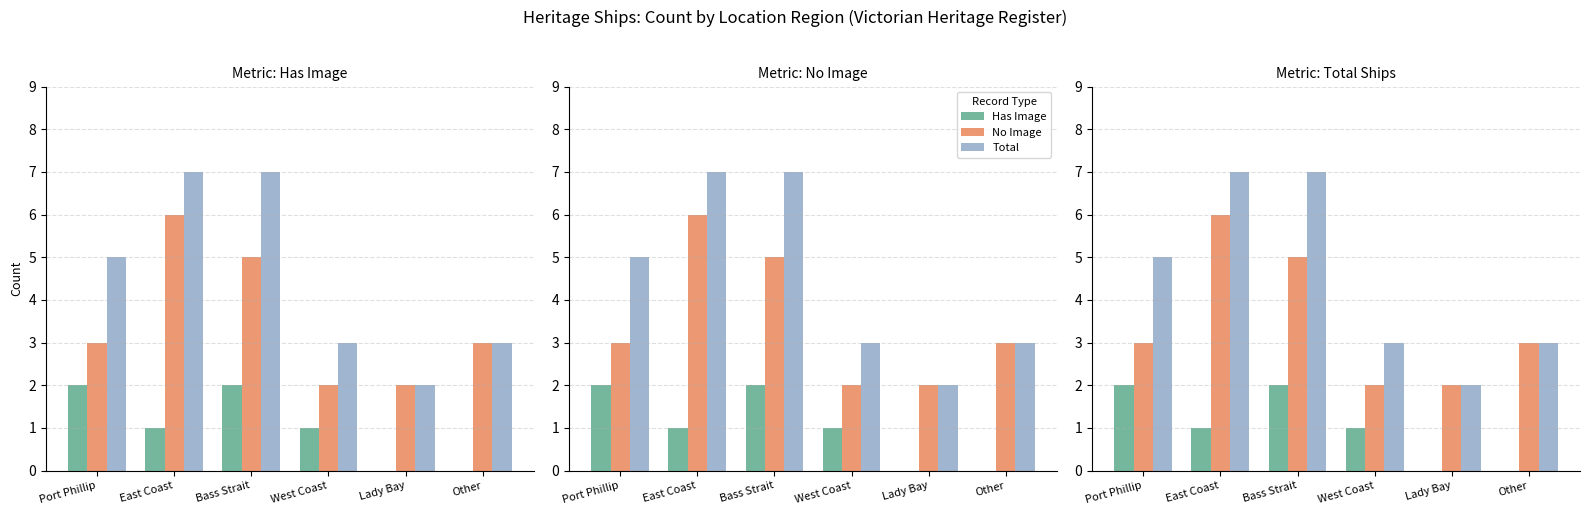

What is the spread (max minus min) of values at East Coast?

6